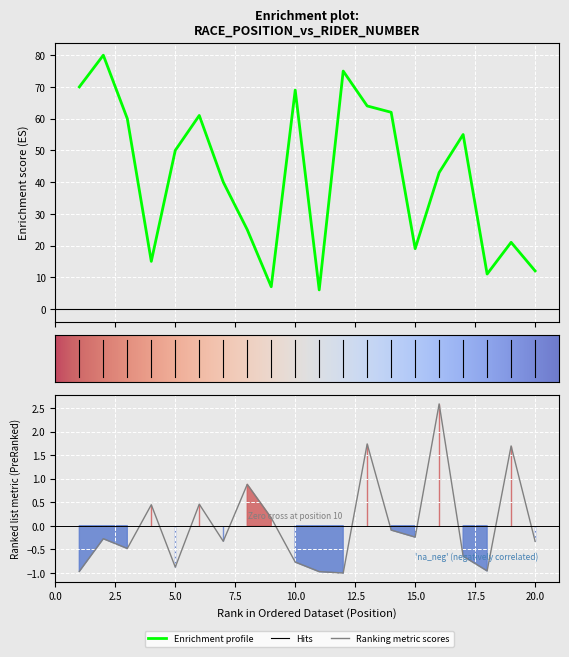

True or false: ctt_number and number intersect in this chart.

False